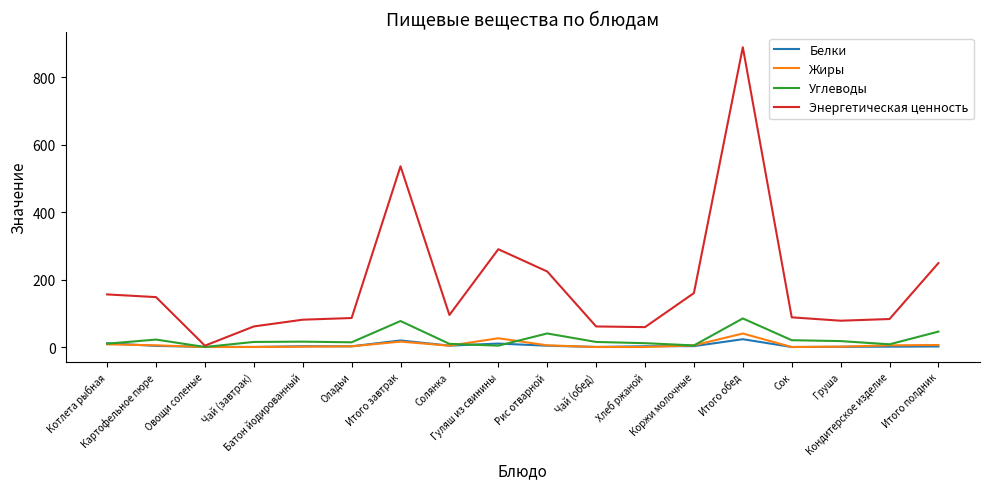

At which label does Энергетическая ценность reach its minimum?

Овощи соленые